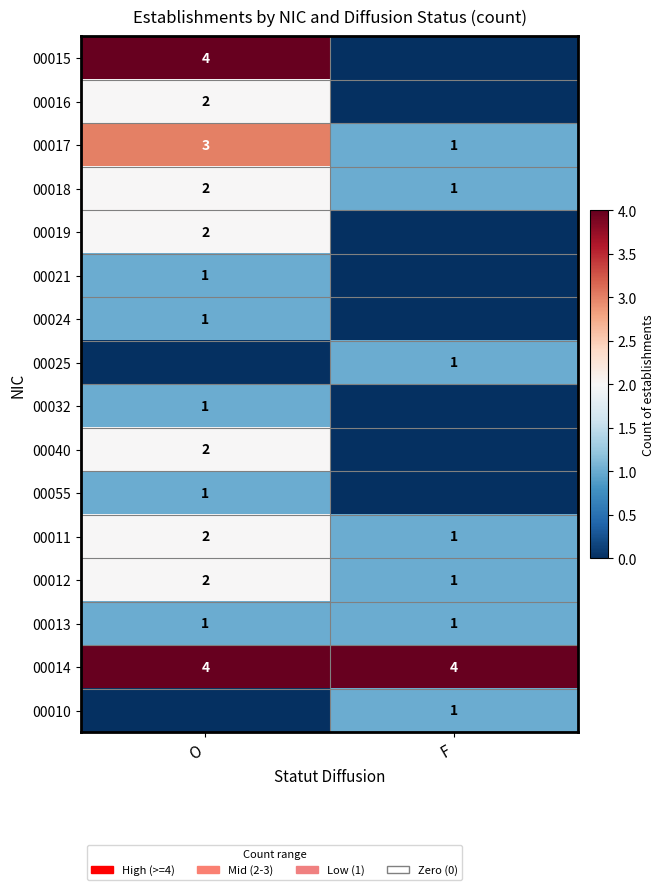

True or false: 00012 has a value of 2 at O.

True